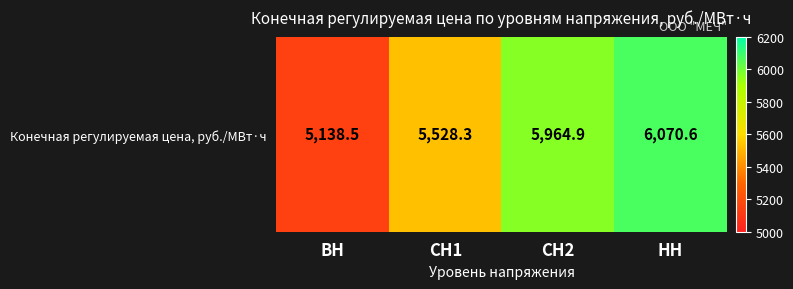

The chart shows a value of 2342.0 at ВН. True or false?

False